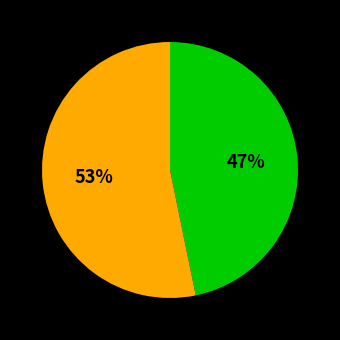

To the nearest percent, what is the average slice percentage?

50%